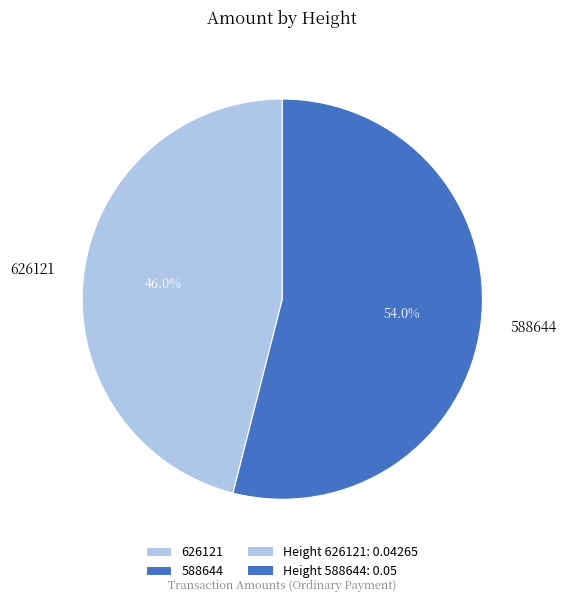

Count the number of slices in the pie.

2